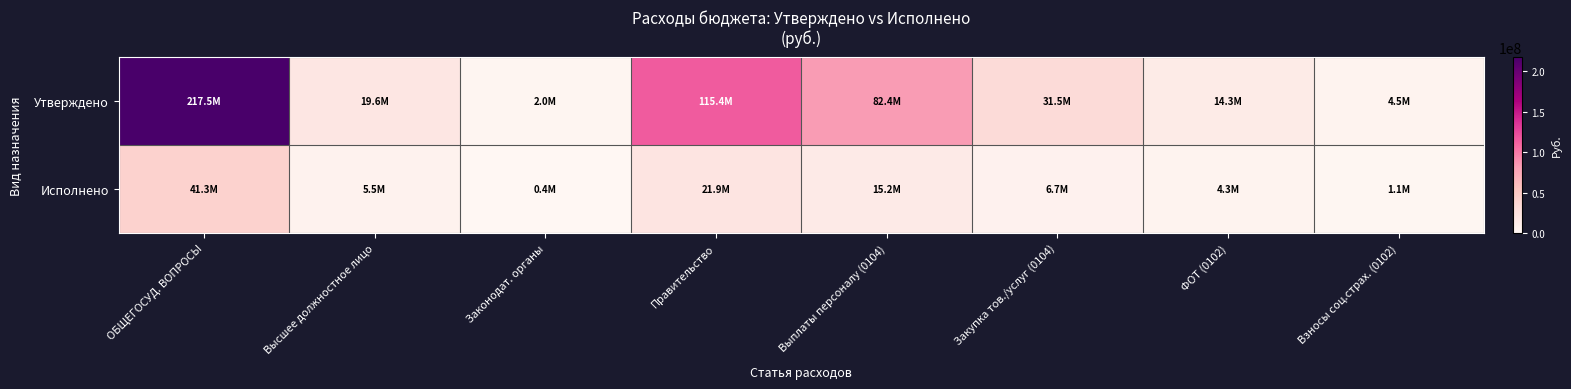

Reading right to left, list all the values displayed in this chart.

Утверждено: Взносы соц.страх. (0102)=4533758.0	ФОТ (0102)=14300911.0	Закупка тов./услуг (0104)=31485649.8	Выплаты персоналу (0104)=82441340.6	Правительство=115354213.4	Законодат. органы=2014896.0	Высшее должностное лицо=19630856.0	ОБЩЕГОСУД. ВОПРОСЫ=217477772.7
Исполнено: Взносы соц.страх. (0102)=1117997.3	ФОТ (0102)=4269252.8	Закупка тов./услуг (0104)=6685109.5	Выплаты персоналу (0104)=15199490.2	Правительство=21916653.5	Законодат. органы=394480.2	Высшее должностное лицо=5471898.1	ОБЩЕГОСУД. ВОПРОСЫ=41251365.9